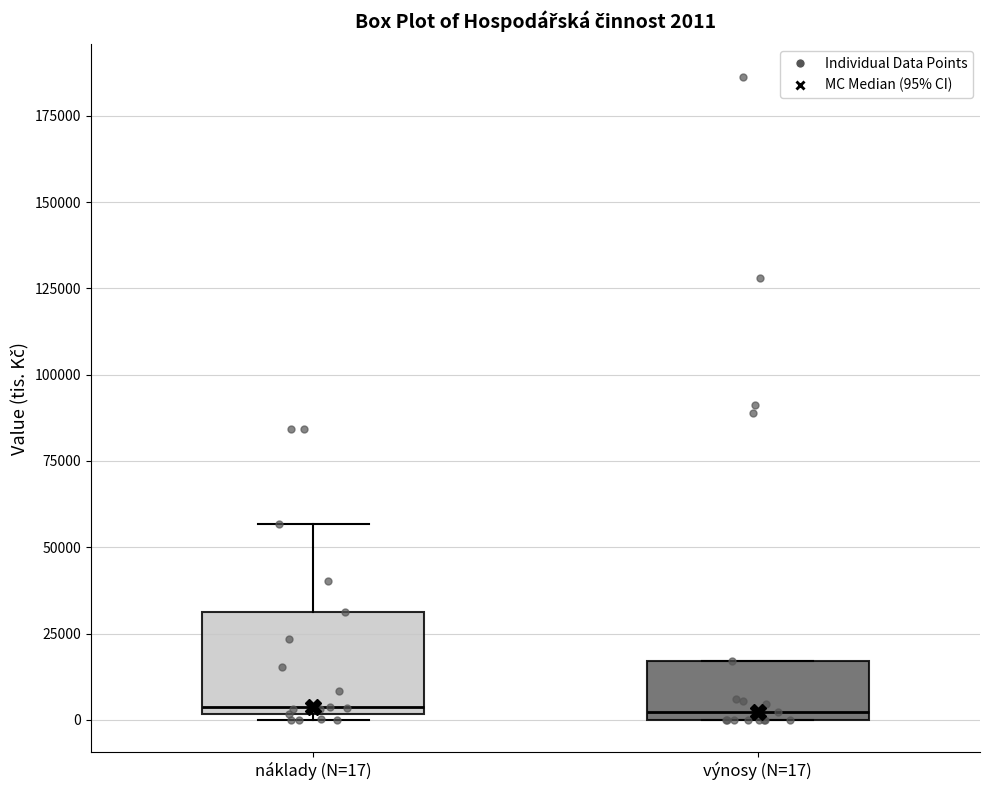

Which box is the tallest, from its lower edge to its upper edge?

náklady (N=17)